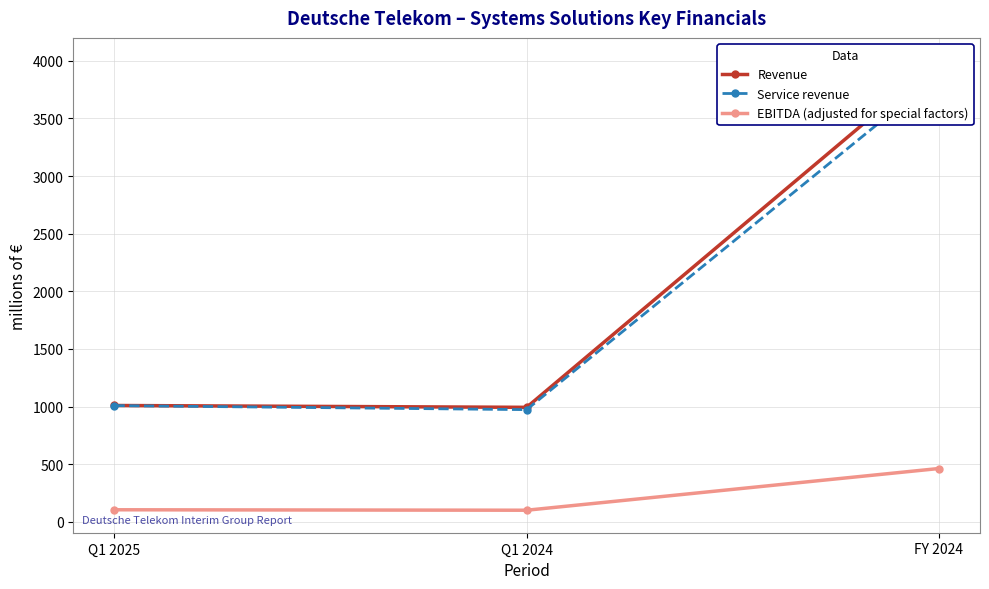

What is the sum of the Service revenue values at FY 2024 and Q1 2025?

4891